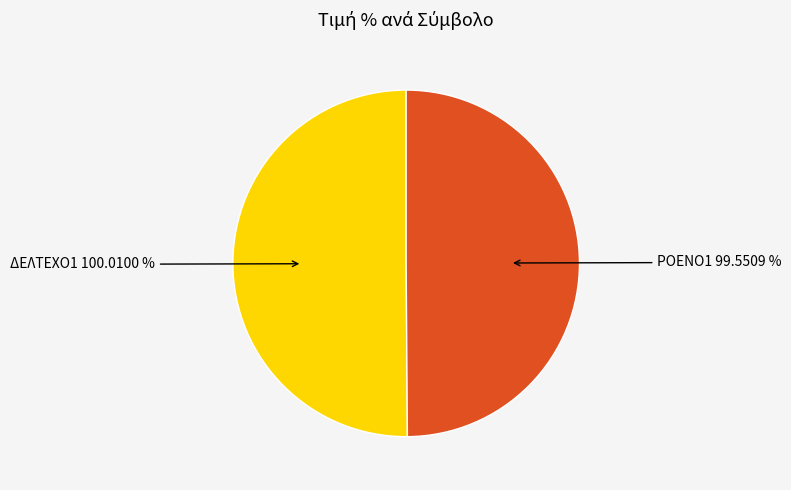

How many segments does this pie chart have?

2